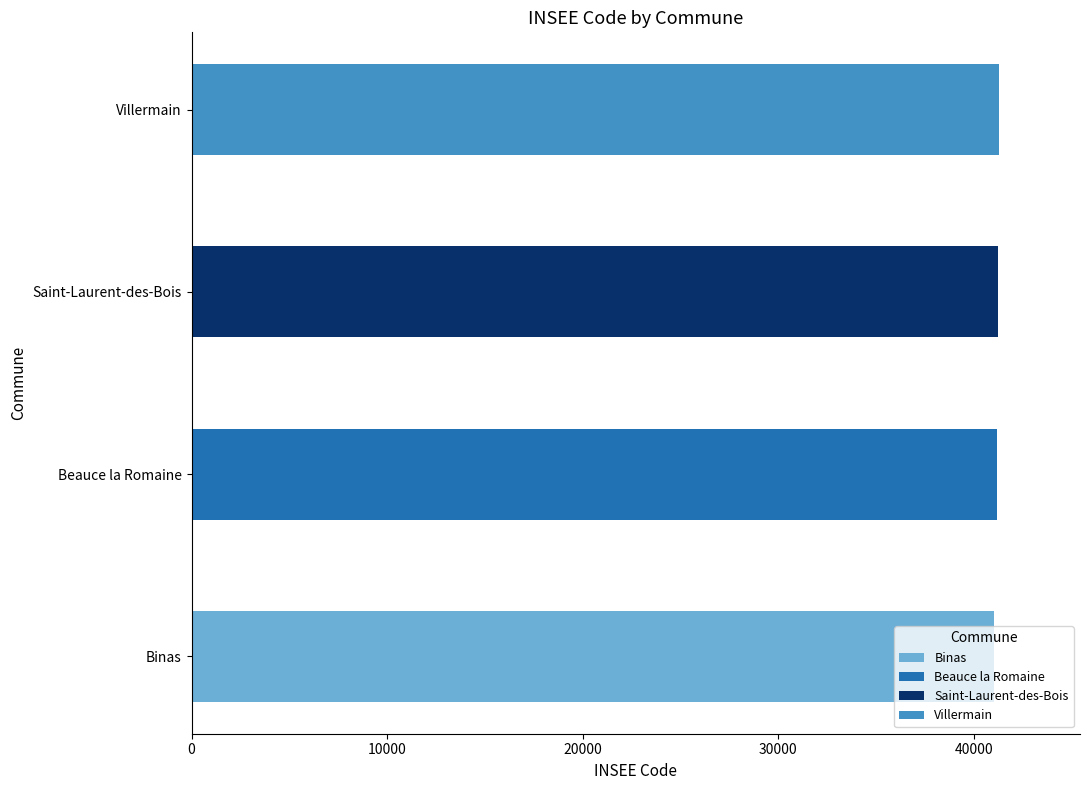

Rank the categories by value from highest to lowest.

Villermain, Saint-Laurent-des-Bois, Beauce la Romaine, Binas